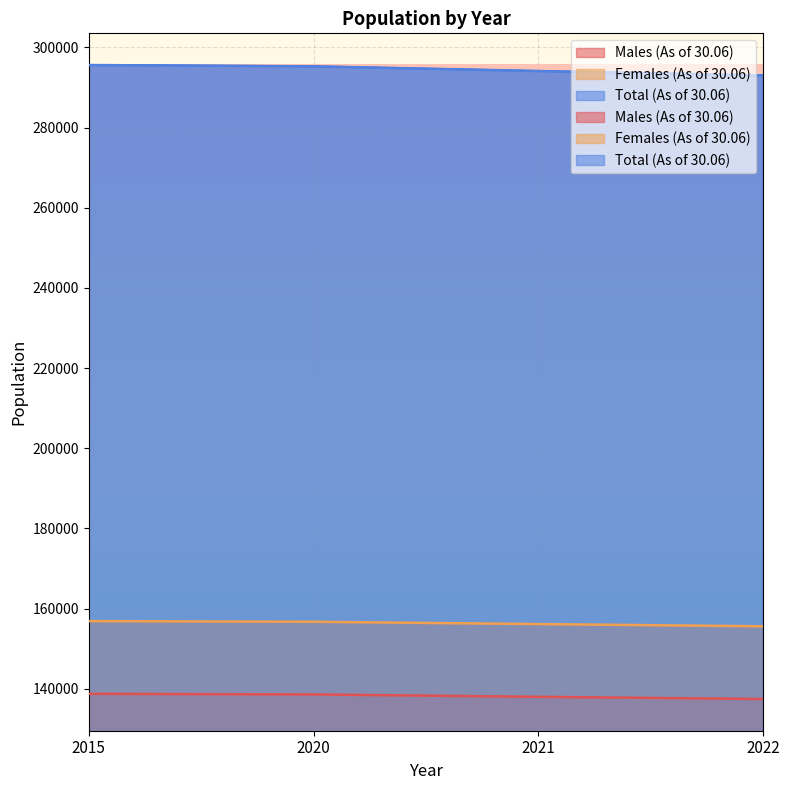

Reading right to left, what are all the values shown in this chart?

Males (As of 30.06): 2022=137442	2021=137989	2020=138586	2015=138737
Females (As of 30.06): 2022=155586	2021=156142	2020=156716	2015=156887
Total (As of 30.06): 2022=293028	2021=294131	2020=295302	2015=295624